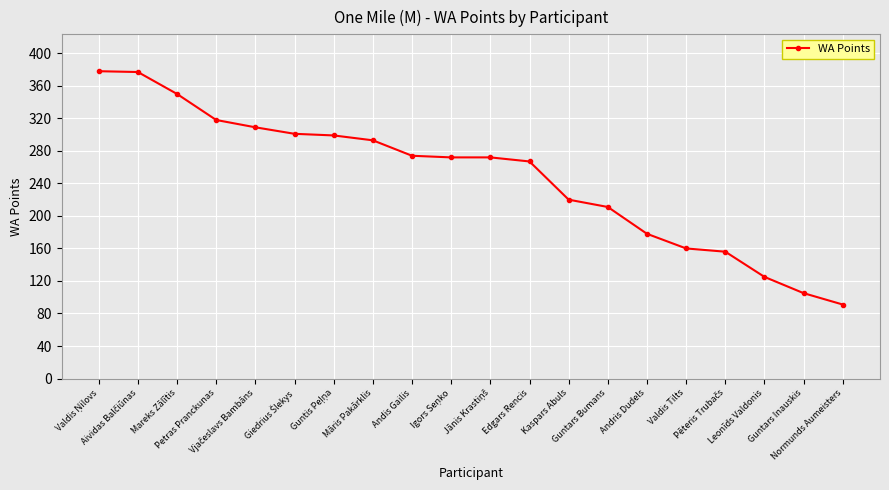

What is the value of the 7th point from the left?

299